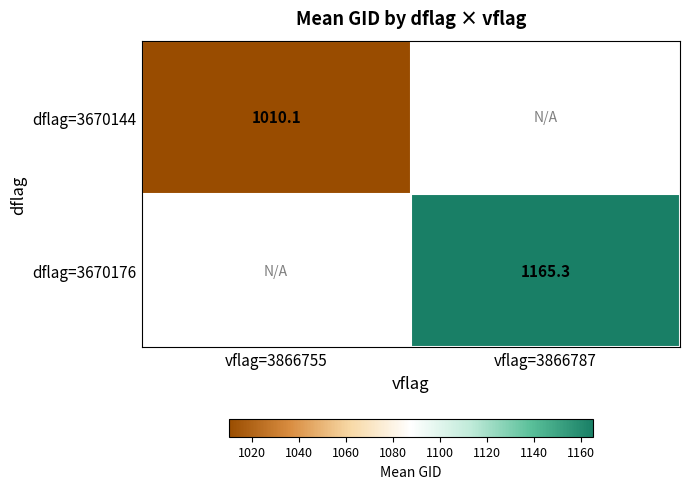

How many data points does each series have?

2